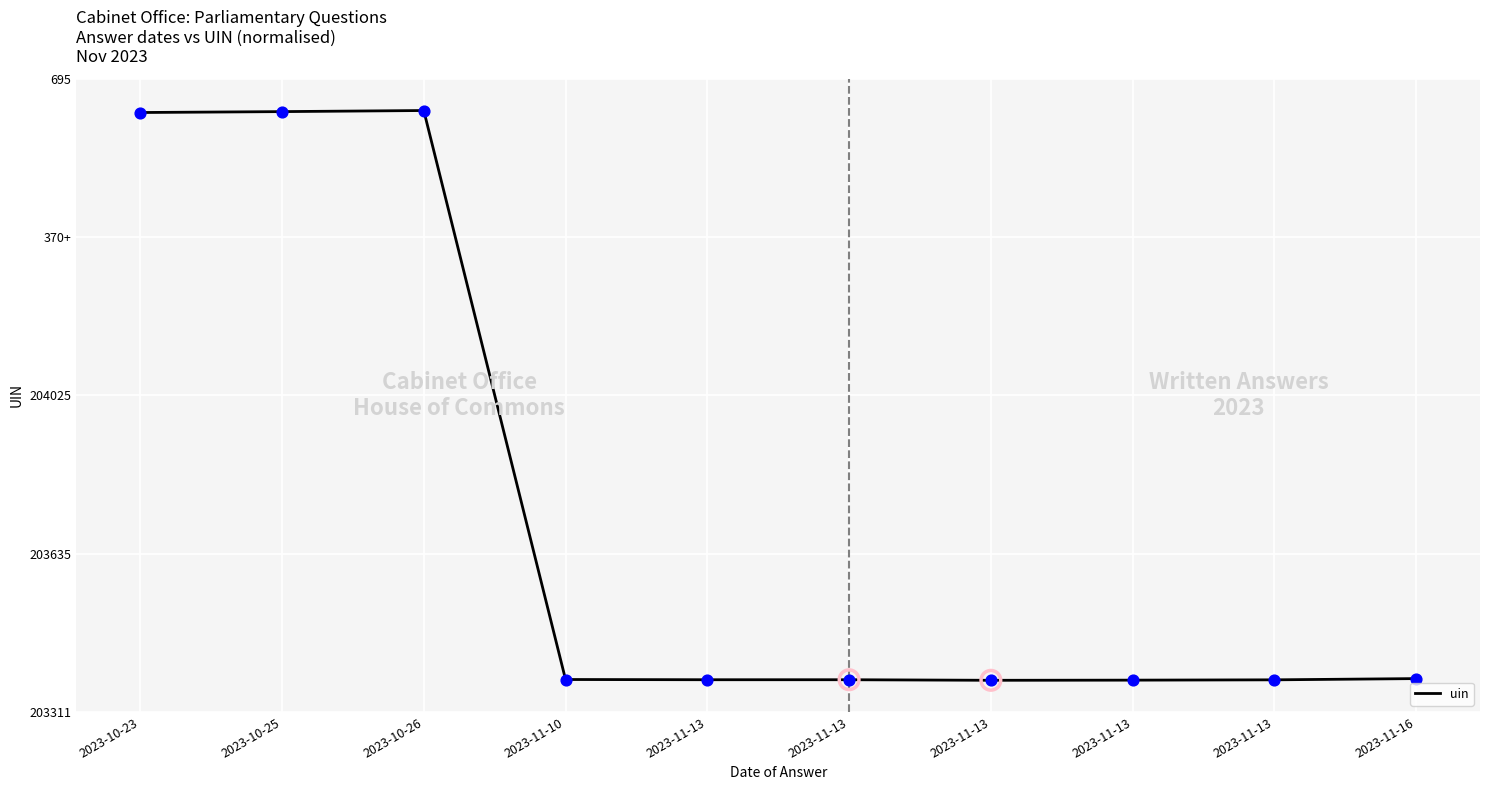

Is this an area chart (filled region under the line)?

No